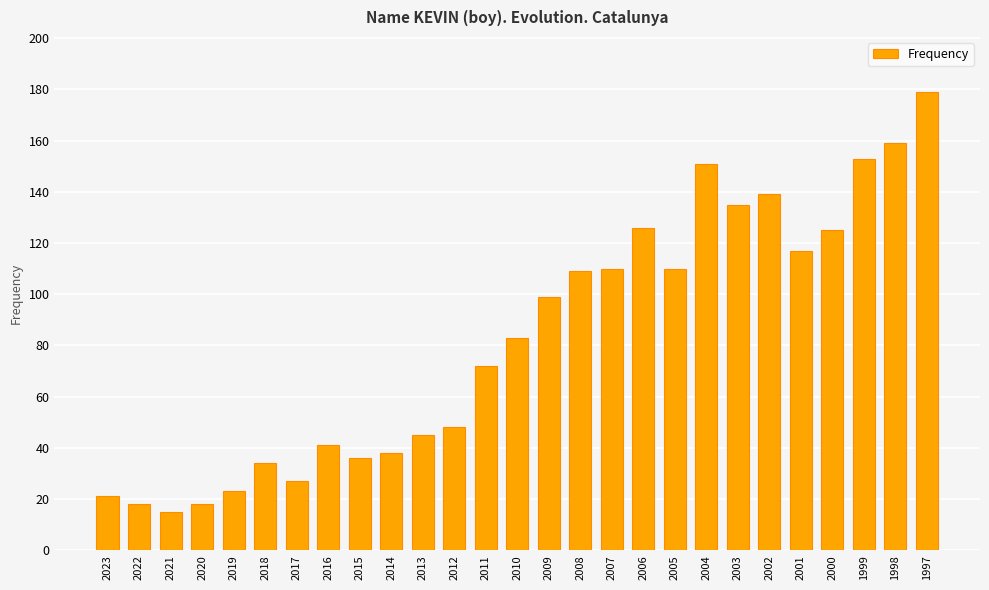

Reading right to left, transcribe all the data shown in this chart.

1997=179	1998=159	1999=153	2000=125	2001=117	2002=139	2003=135	2004=151	2005=110	2006=126	2007=110	2008=109	2009=99	2010=83	2011=72	2012=48	2013=45	2014=38	2015=36	2016=41	2017=27	2018=34	2019=23	2020=18	2021=15	2022=18	2023=21